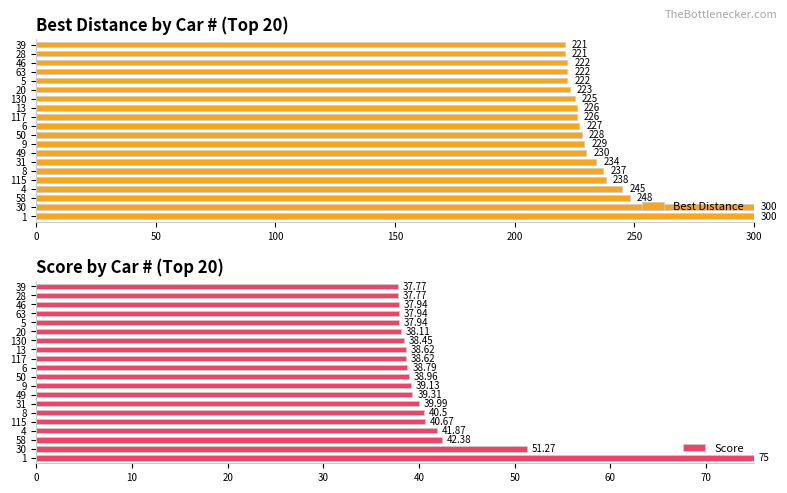

Reading left to right, transcribe all the data shown in this chart.

Best Distance: 300.0	300.0	248.0	245.0	238.0	237.0	234.0	230.0	229.0	228.0	227.0	226.0	226.0	225.0	223.0	222.0	222.0	222.0	221.0	221.0
Score: 75.0	51.3	42.4	41.9	40.7	40.5	40.0	39.3	39.1	39.0	38.8	38.6	38.6	38.5	38.1	37.9	37.9	37.9	37.8	37.8